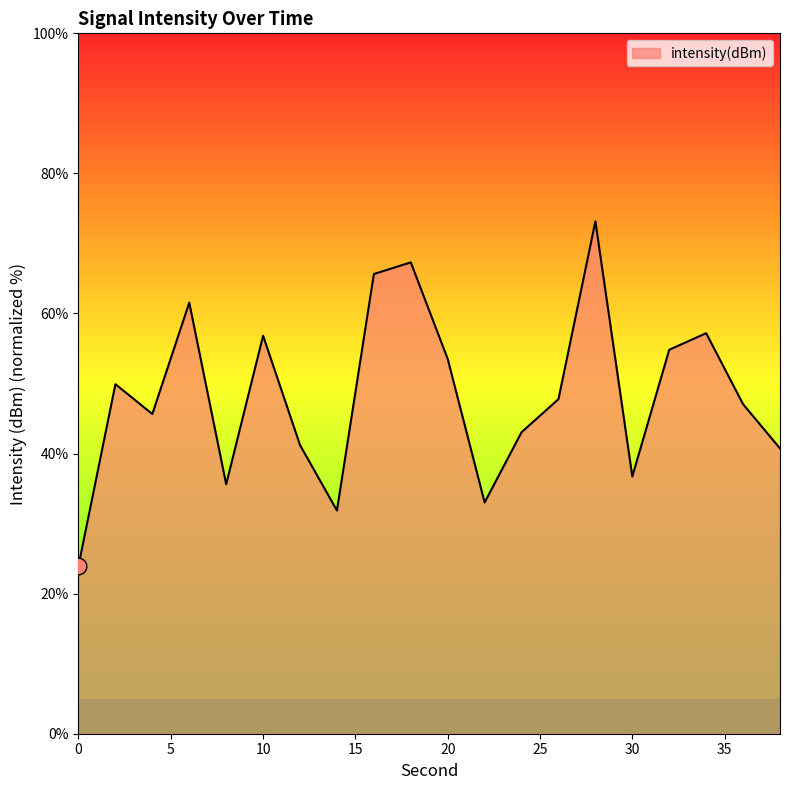

What is the difference between the maximum and minimum values?

49.2